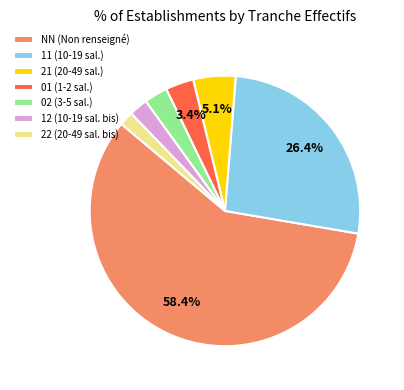

Does 21 represent more than half of the total?

No